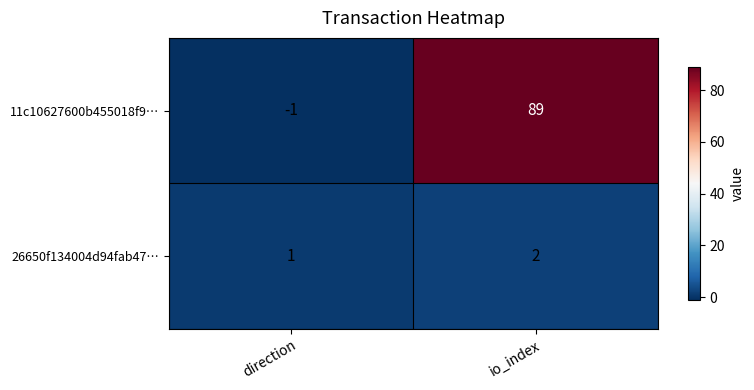

Rank the series at io_index from lowest to highest value.

26650f134004d94fab47…, 11c10627600b455018f9…